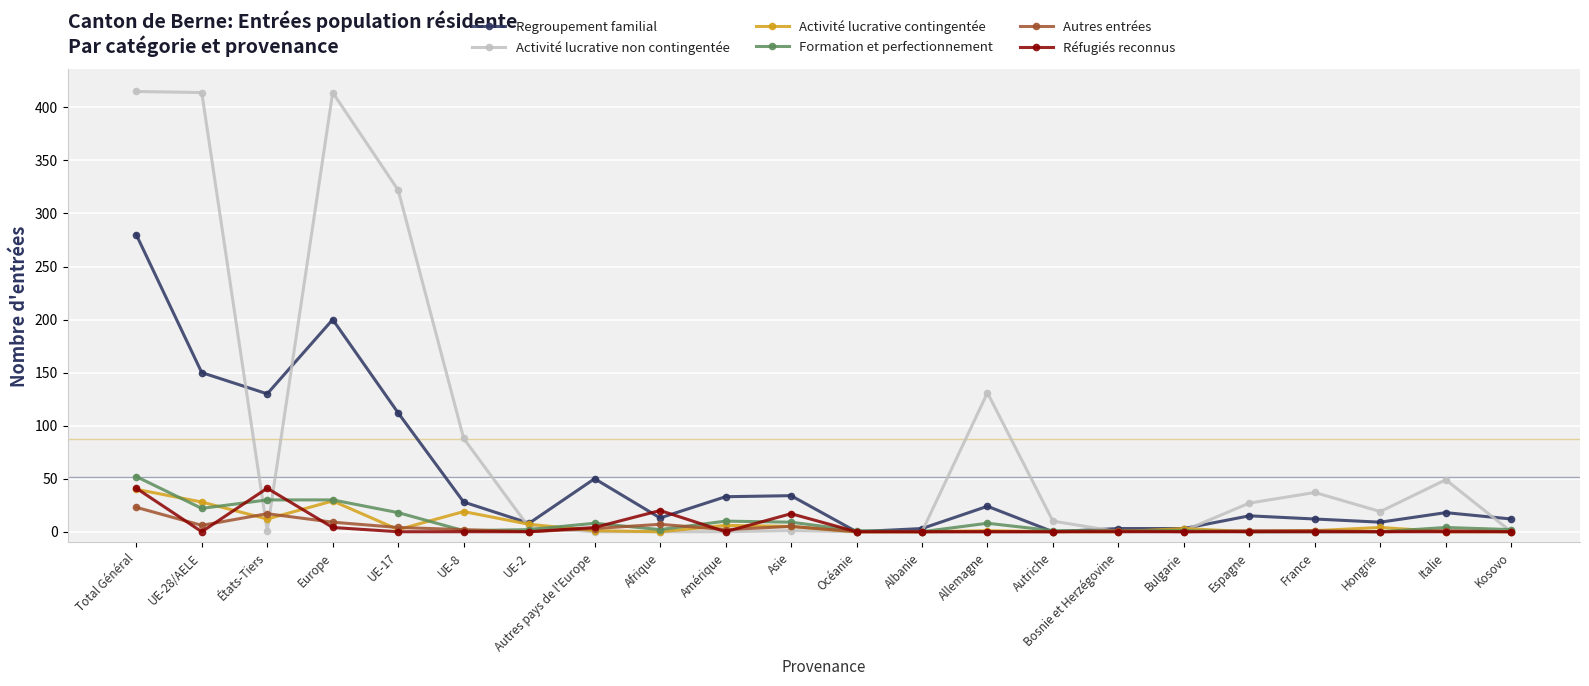

Where does the Regroupement familial series first go above 18?

Total Général